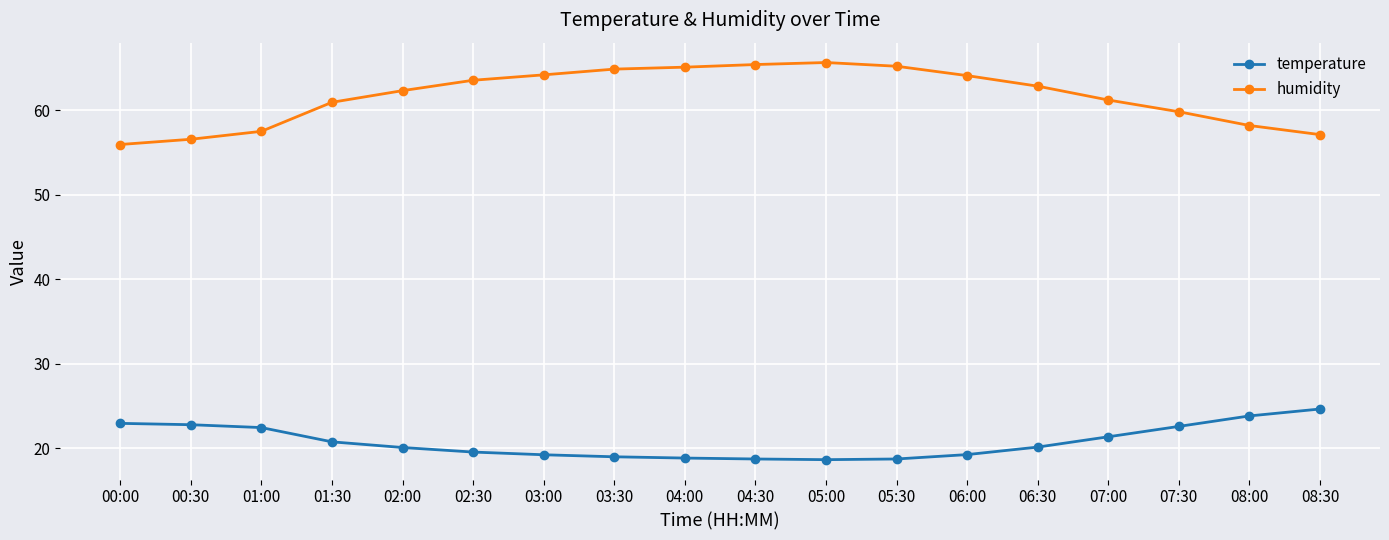

What is the difference between the maximum and second lowest values in the humidity series?

9.1